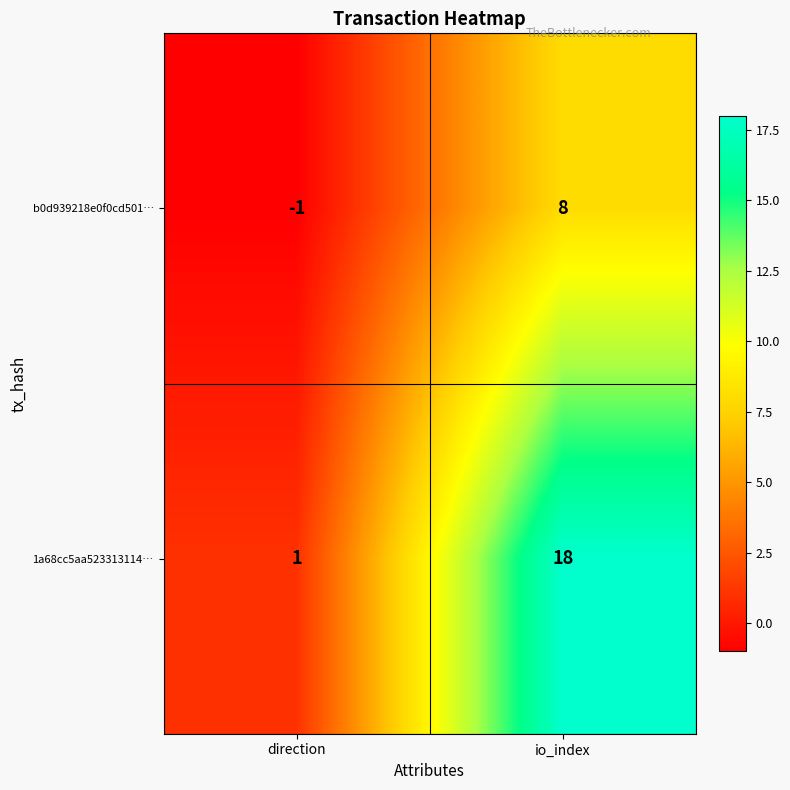

What is the spread (max minus min) of values at io_index?

10